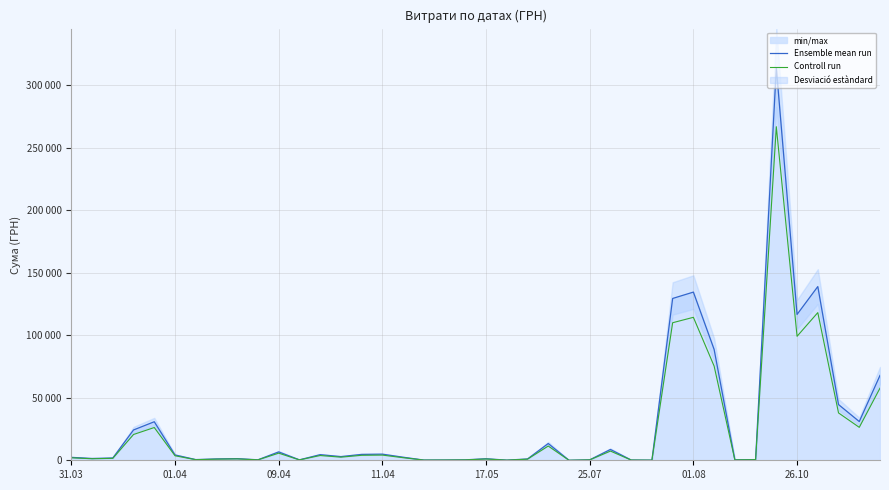

What is the difference between the second highest and second lowest values in the Controll run series?

117986.7